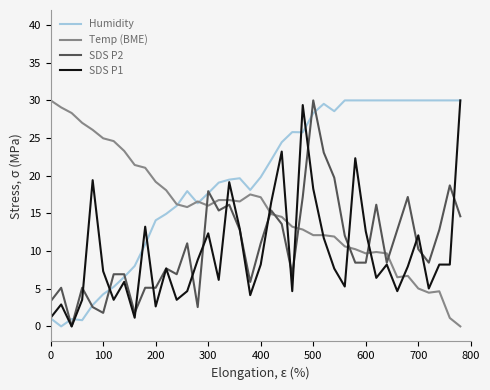

True or false: Humidity and Temp (BME) cross at least once.

True